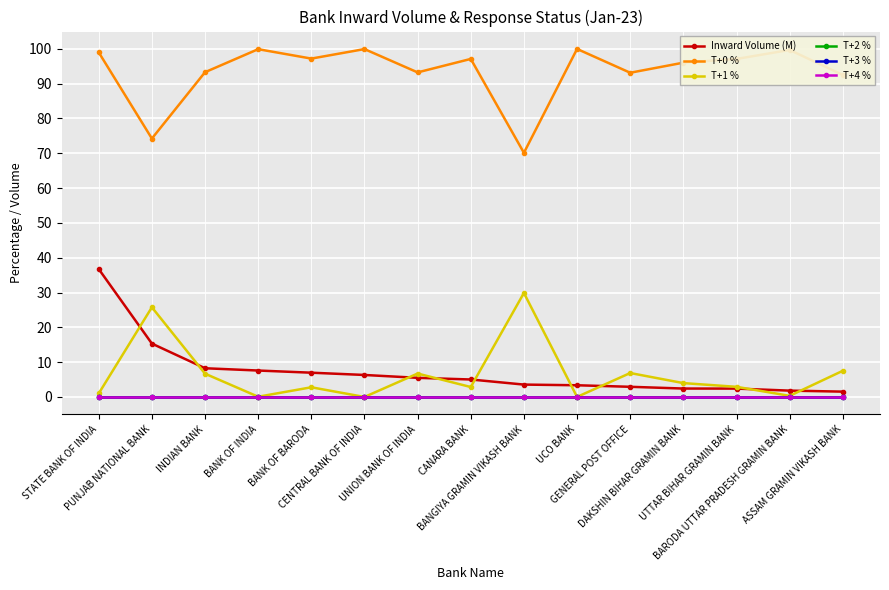

How many lines are shown in the chart?

6